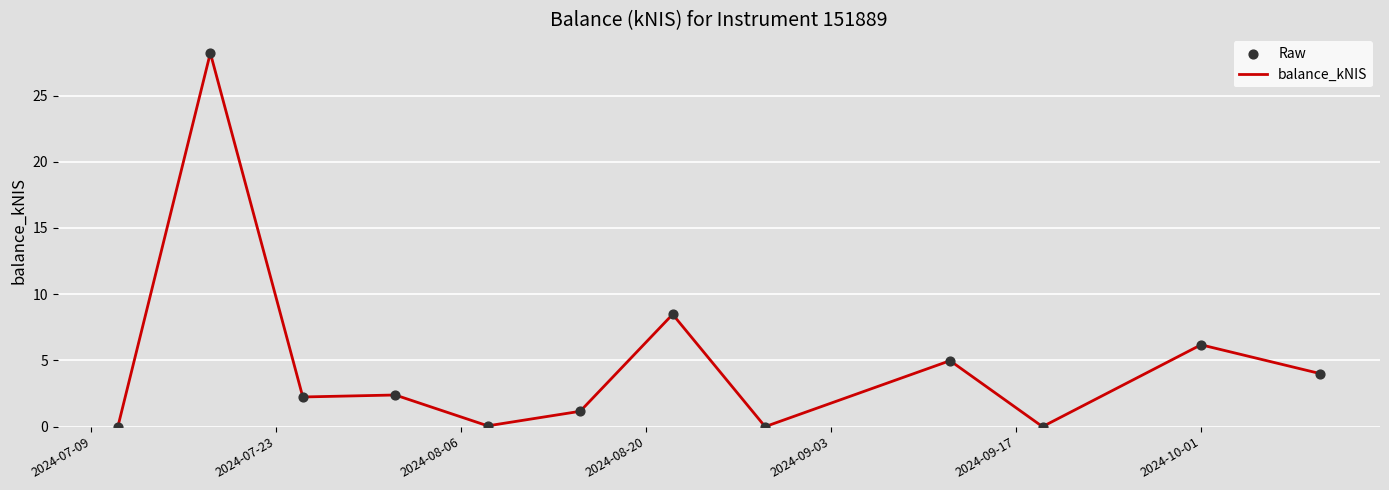

What is the difference between the maximum and minimum values?

28.2